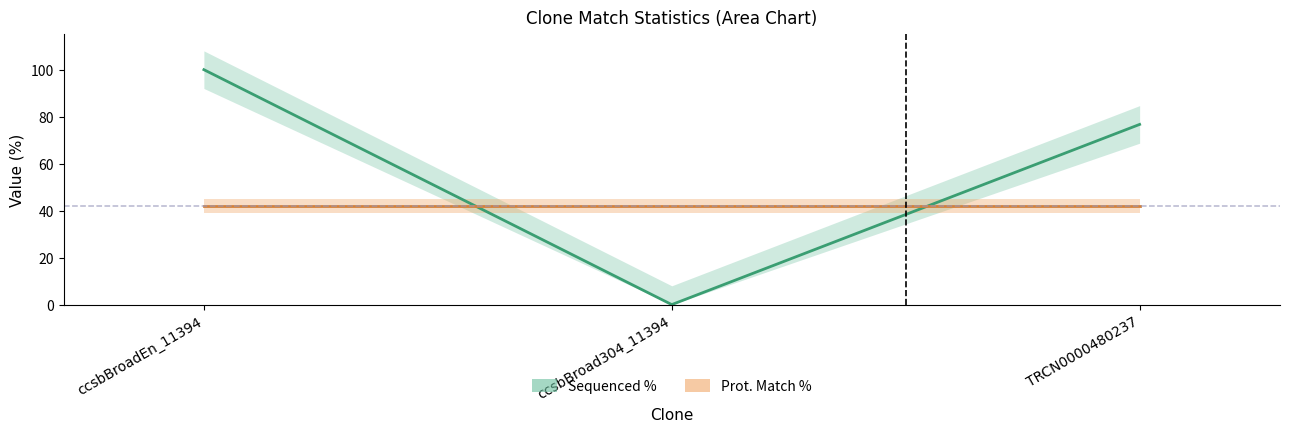

Which series has the largest total across all categories?

Sequenced %